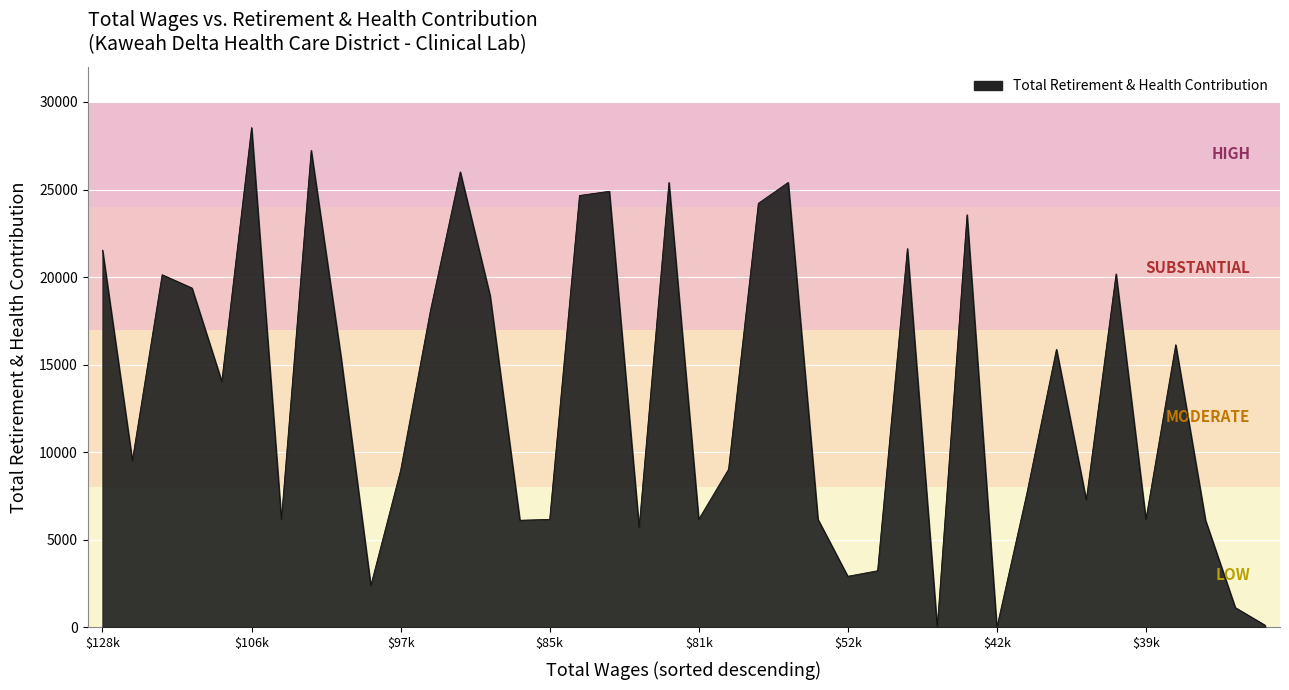

What is the greatest value displayed?

28533